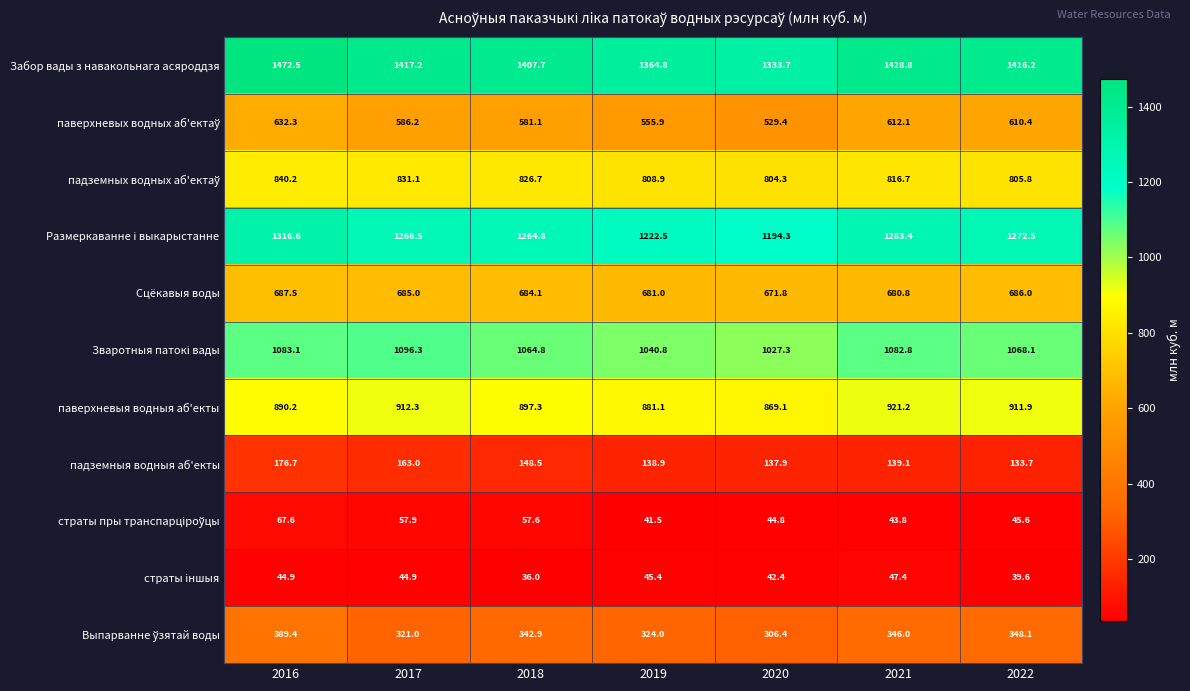

What is the difference between the maximum and second lowest values in the Забор вады з навакольнага асяроддзя series?

107.7